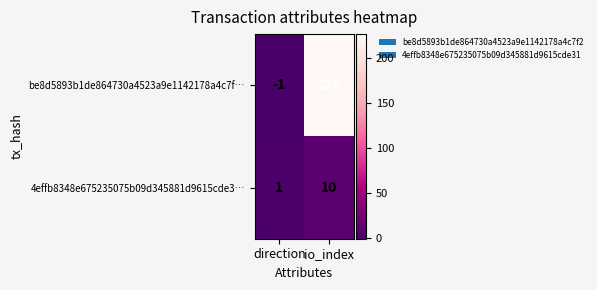

Reading left to right, extract all data points from this chart.

be8d5893b1de864730a4523a9e1142178a4c7f…: direction=-1	io_index=226
4effb8348e675235075b09d345881d9615cde3…: direction=1	io_index=10